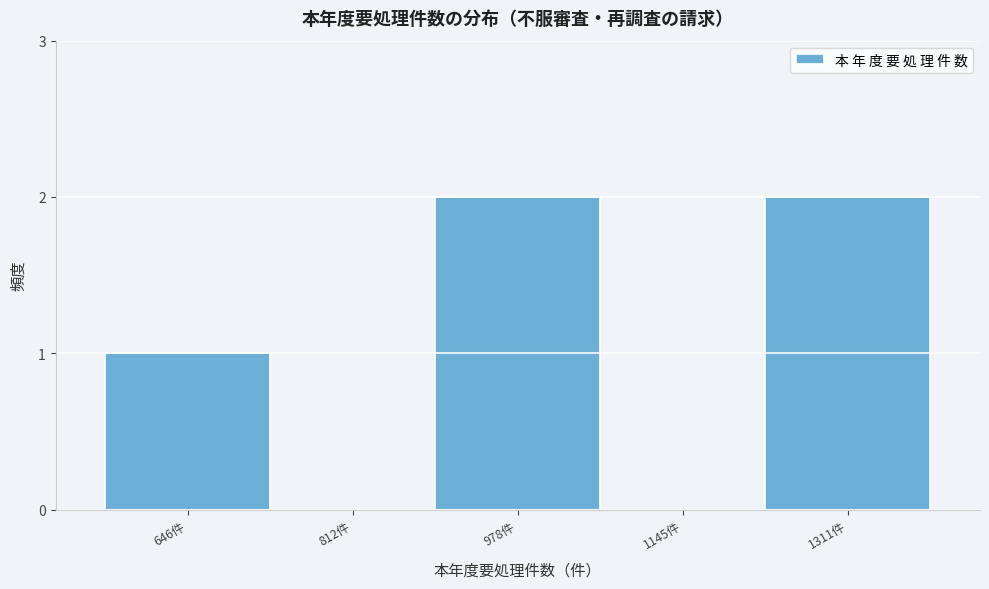

Reading left to right, transcribe all the data shown in this chart.

646件=1	812件=0	978件=2	1145件=0	1311件=2